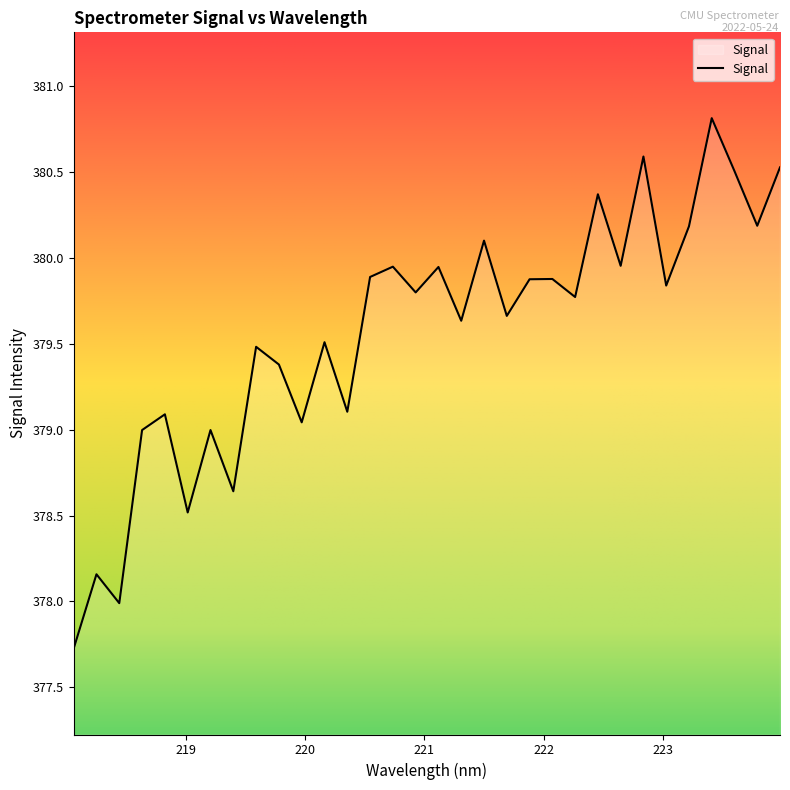

What is the maximum value shown in the chart?

380.8